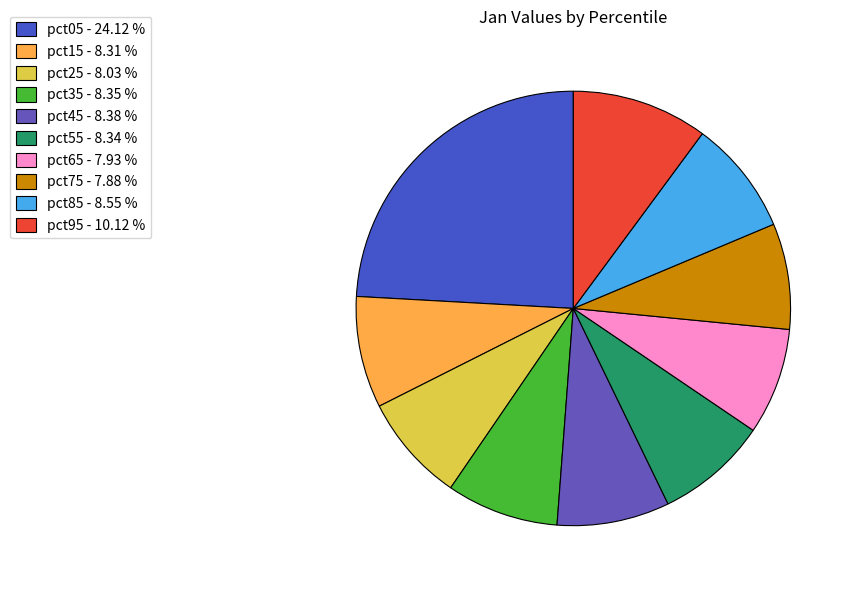

Count the number of slices in the pie.

10